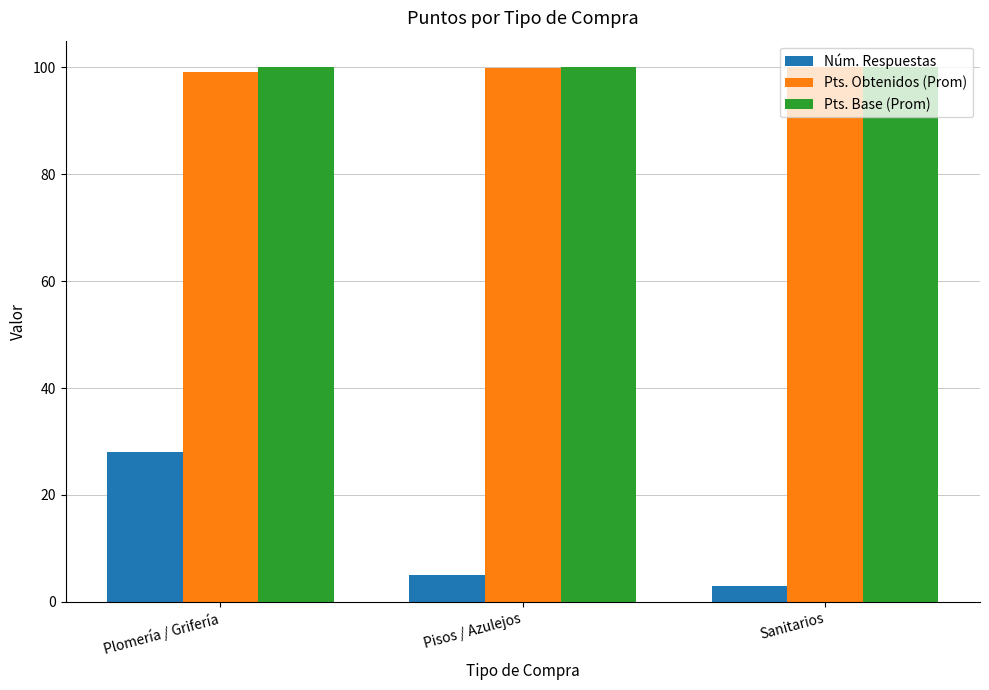

What is the lowest value of the Pts. Obtenidos (Prom) series?

99.1